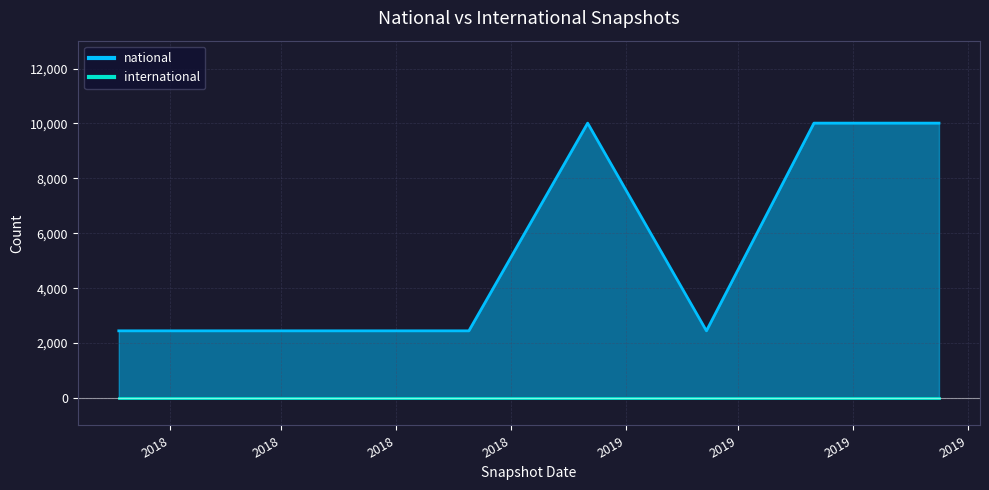

The value at 2019-07-01 is 10013. True or false?

True